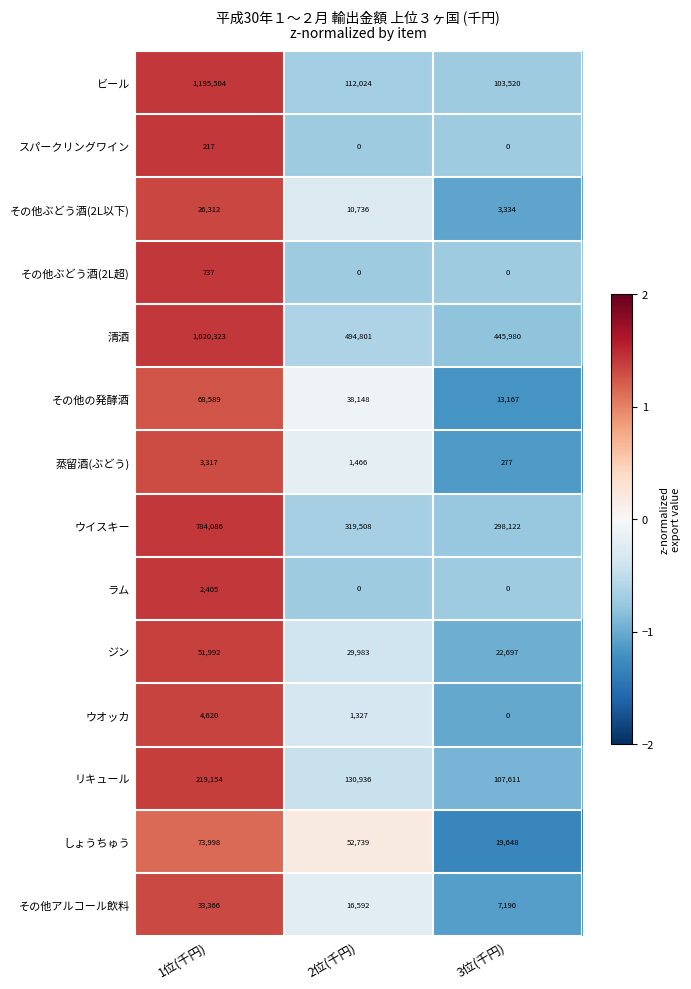

What is the difference between the maximum and minimum values in the その他アルコール飲料 series?

26176